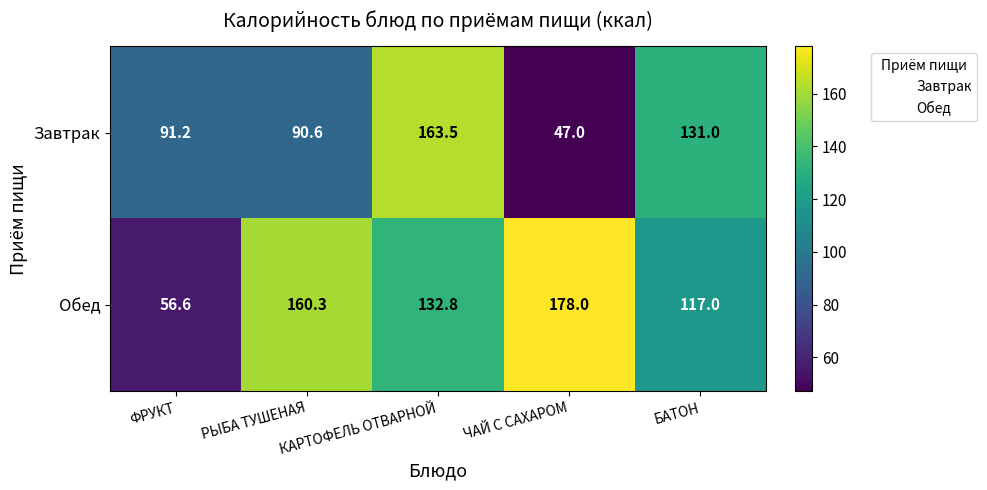

At which category is the sum across all series the highest?

КАРТОФЕЛЬ ОТВАРНОЙ